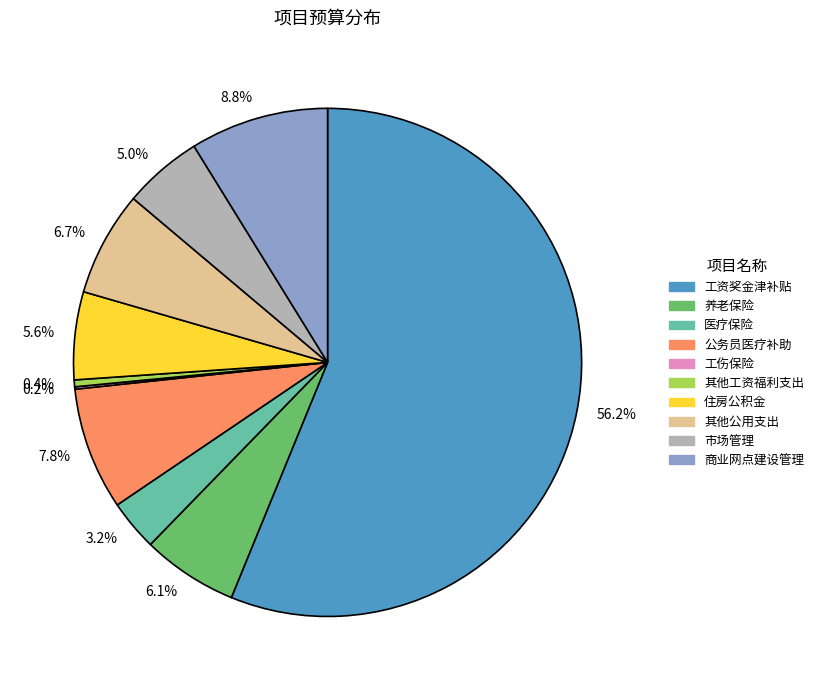

Combined, do 5.0% and 8.8% account for over 50%?

No